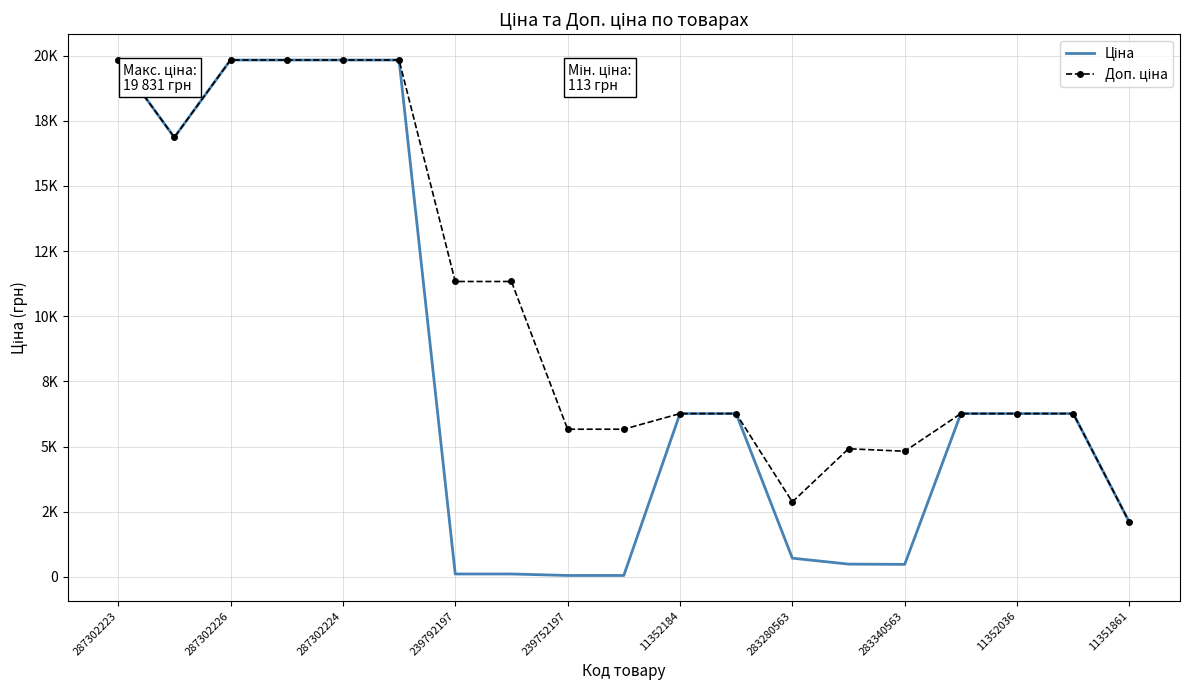

Which category has the highest value in the Ціна series?

287302223